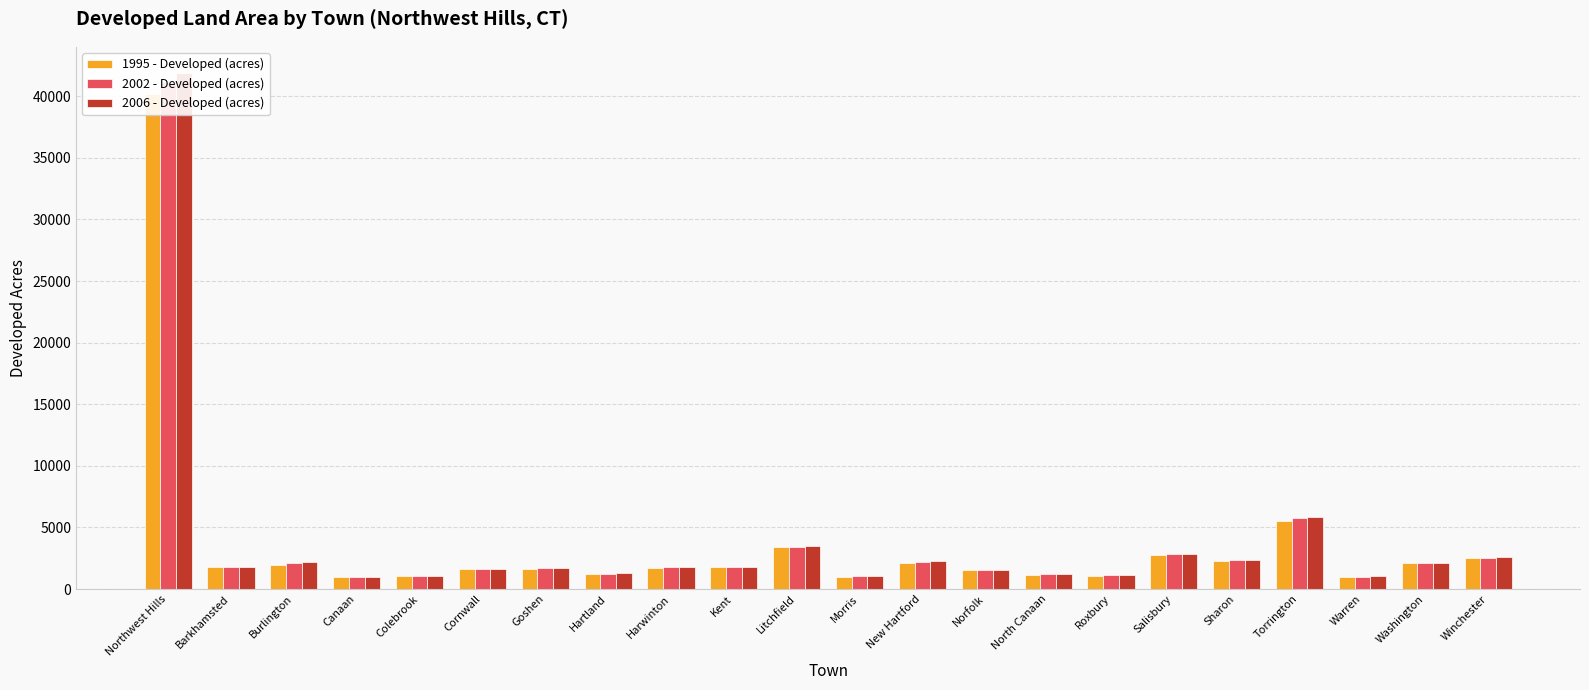

Which series has the largest total across all categories?

2006 - Developed (acres)